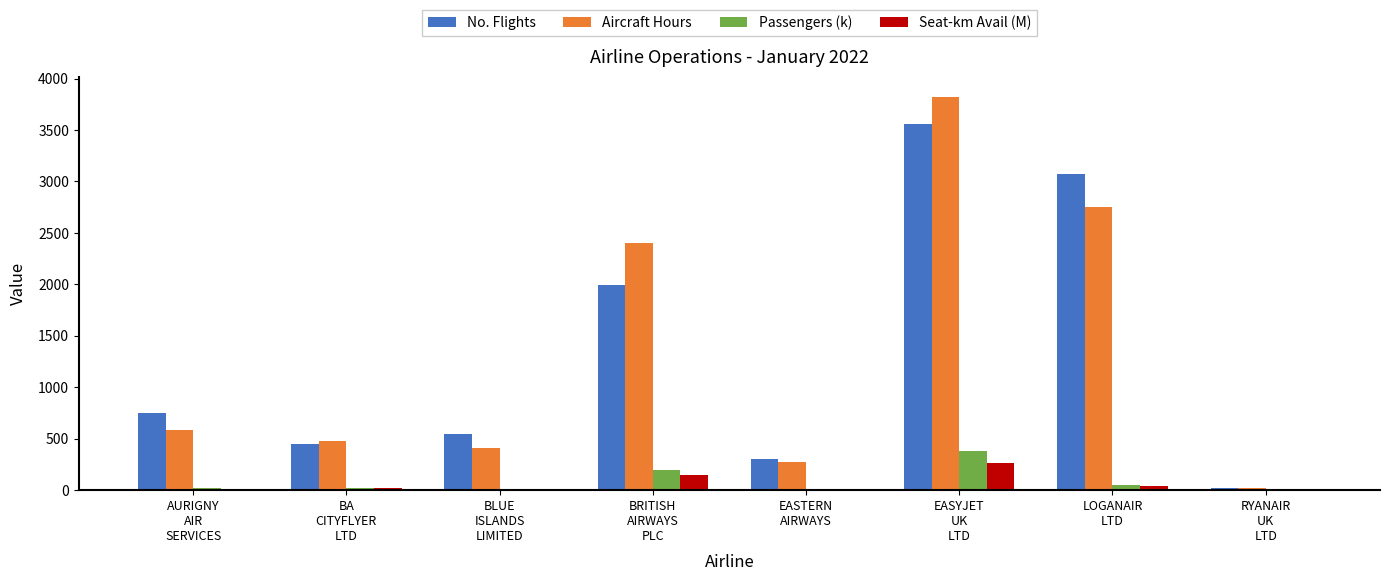

What is the maximum value shown in the chart?

3822.0